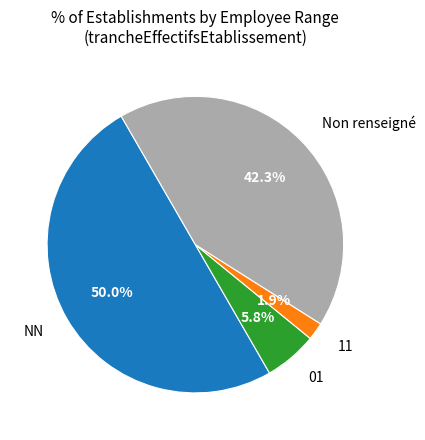

What percentage is NOT represented by 11?

98.1%